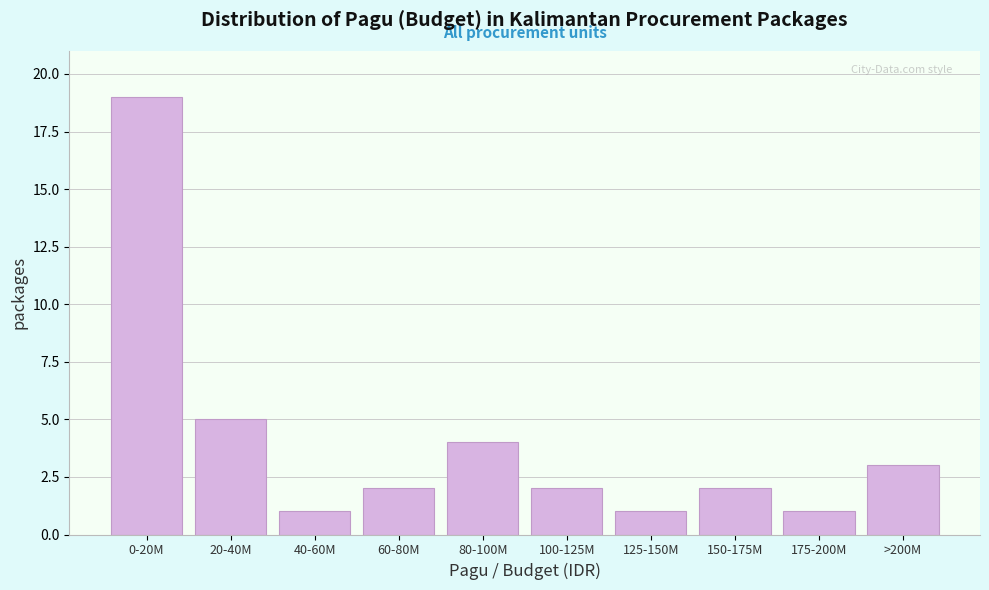

Reading left to right, extract all data points from this chart.

19	5	1	2	4	2	1	2	1	3